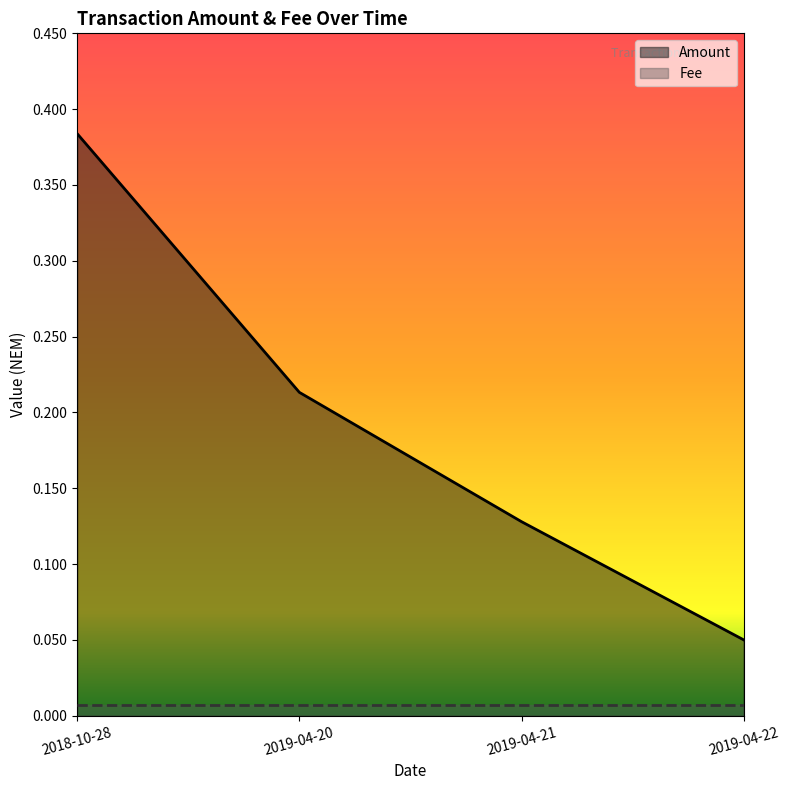

True or false: the data has more than 0 interior local peaks.

False